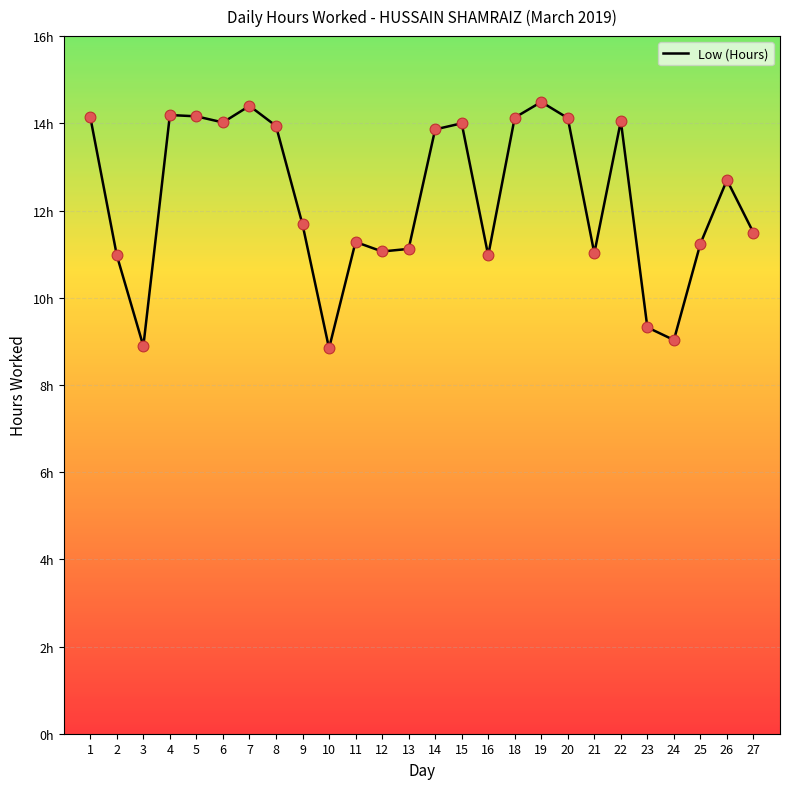

What is the change in value from 8 to 14?

-0.1